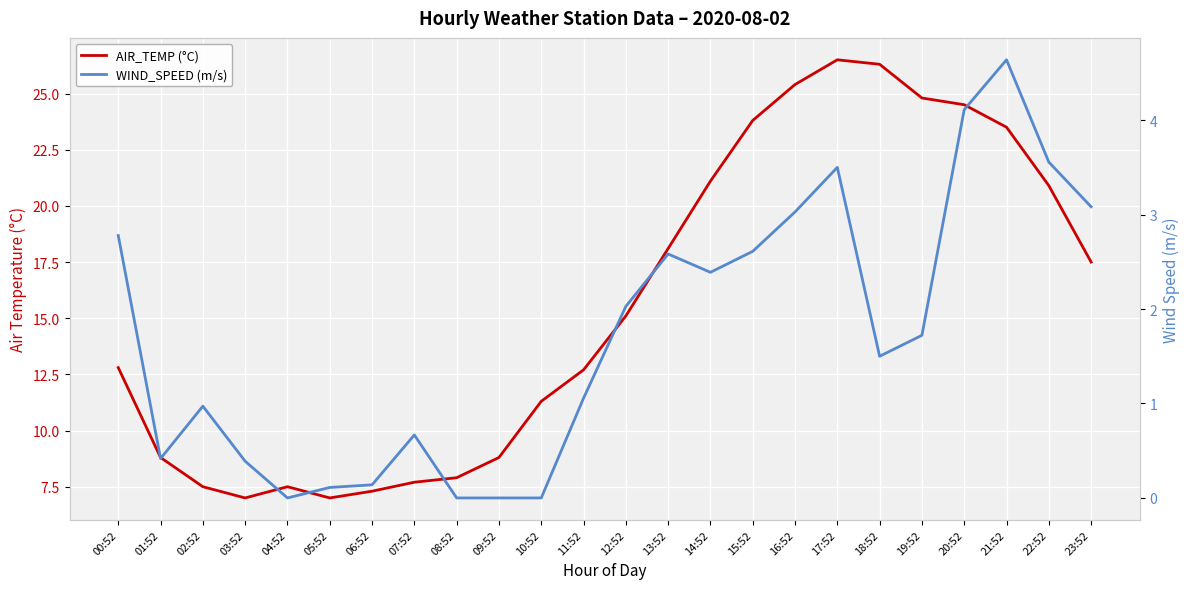

How many distinct data groups are displayed?

2